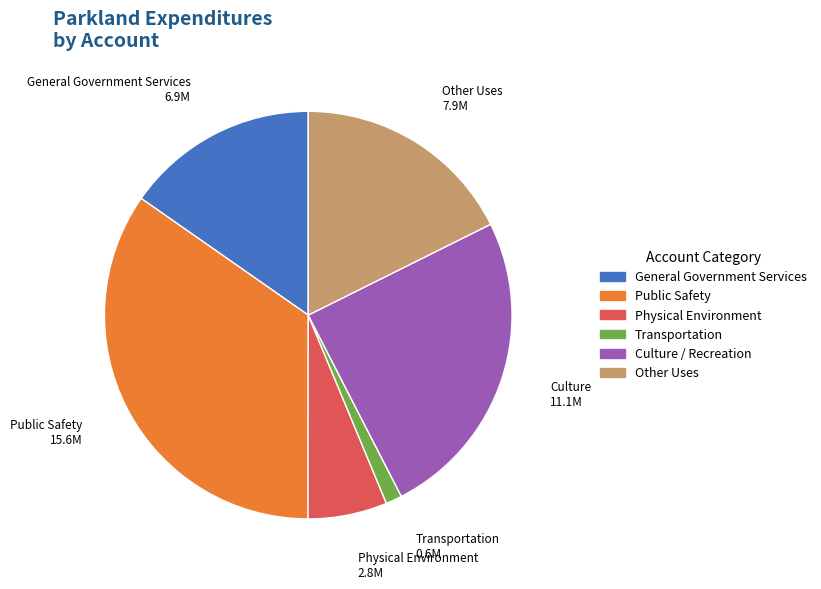

Is it true that Physical Environment is 6% of the pie?

True